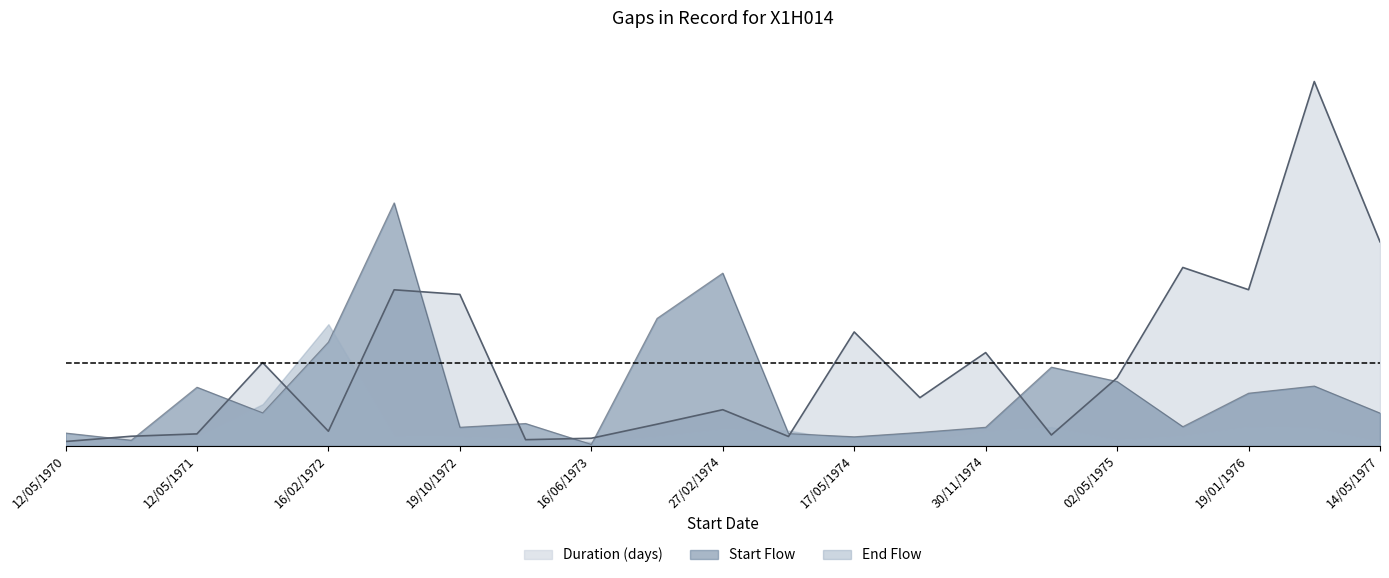

At which category is the sum across all series the highest?

27/06/1976